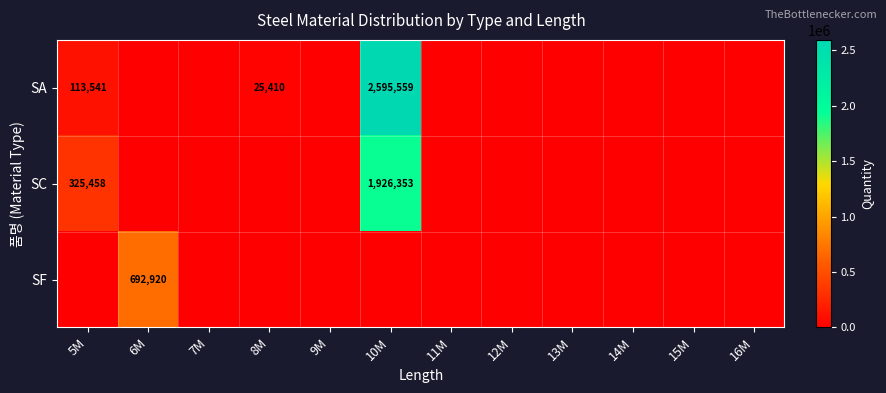

What is the difference between the maximum and minimum values in the SA series?

2595559